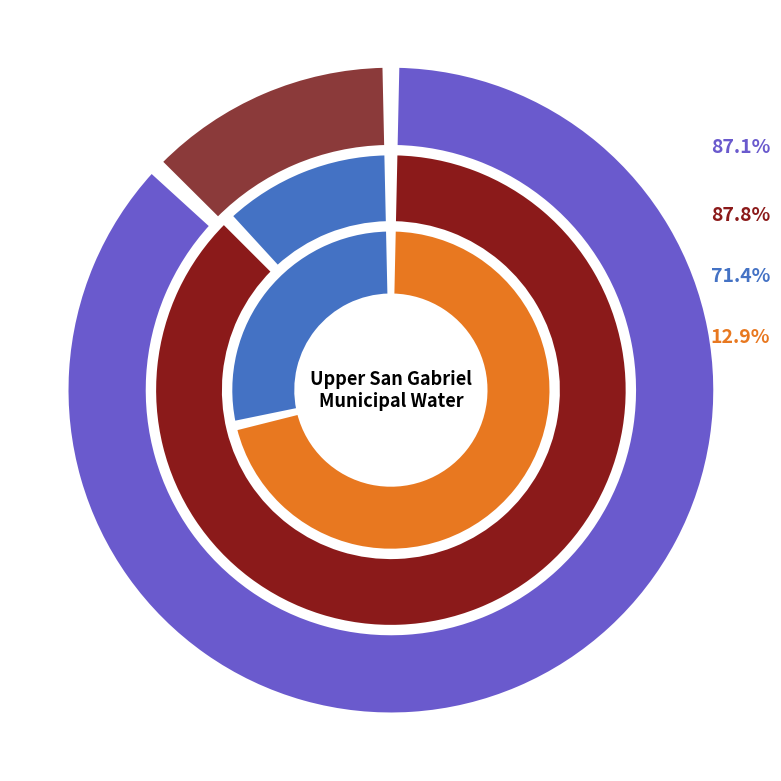

Count the number of slices in the pie.

2